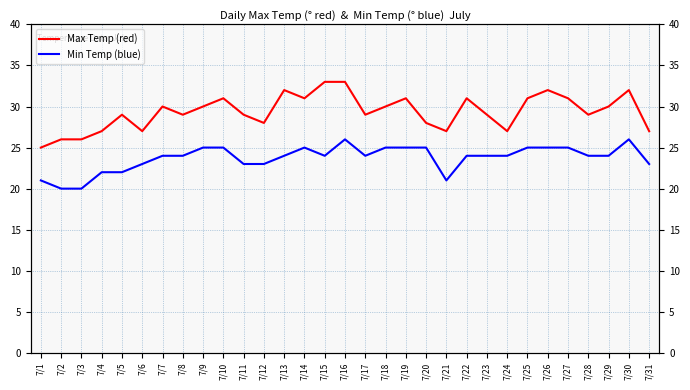

Which series changed the most between 7/12 and 7/24?

Max Temp (red)